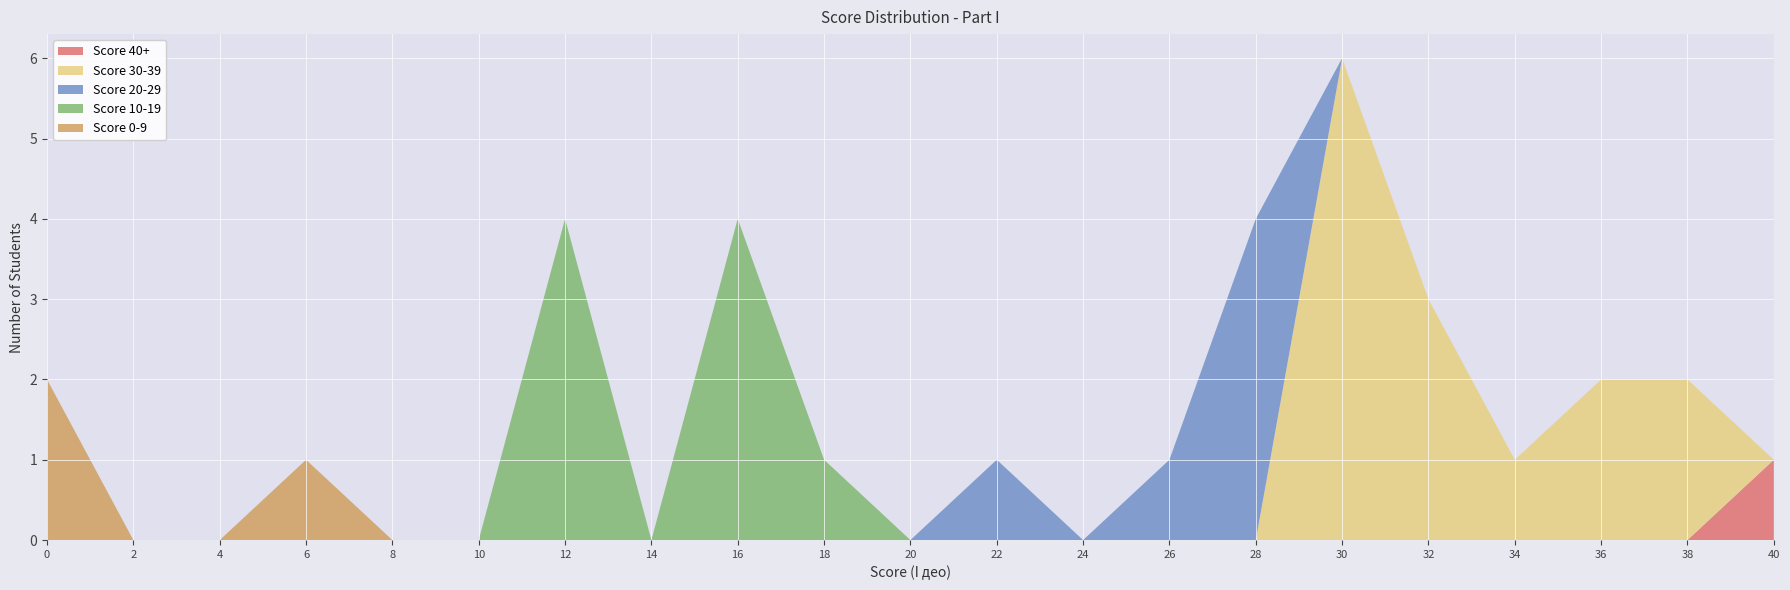

What is the total value across all series at 30?

6